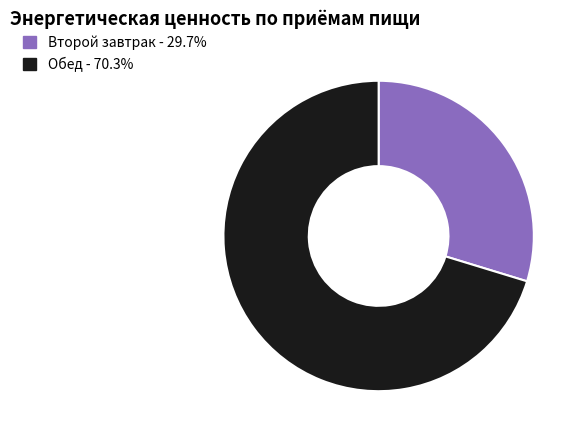

The Второй завтрак slice represents 30% of the pie. True or false?

True